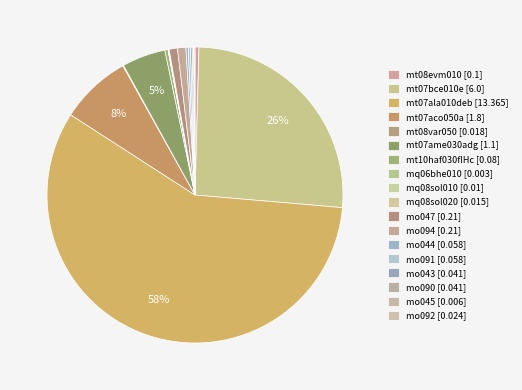

True or false: mt07bce010e [6.0] accounts for 26% of the total.

True